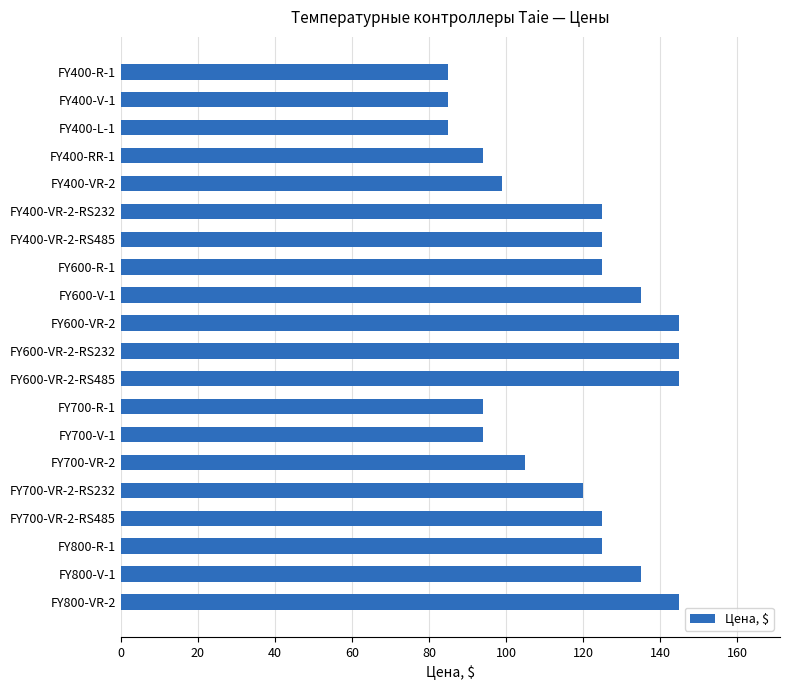

Where is the data nearest to the value 115?

FY700-VR-2-RS232